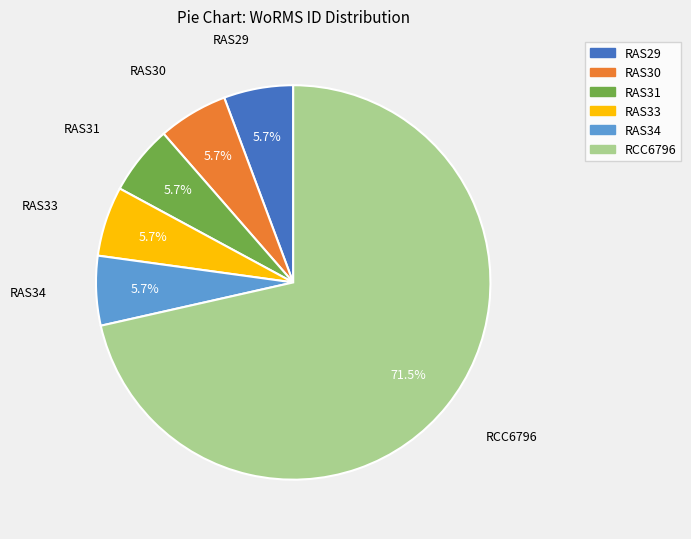

Does any single category account for the majority?

Yes